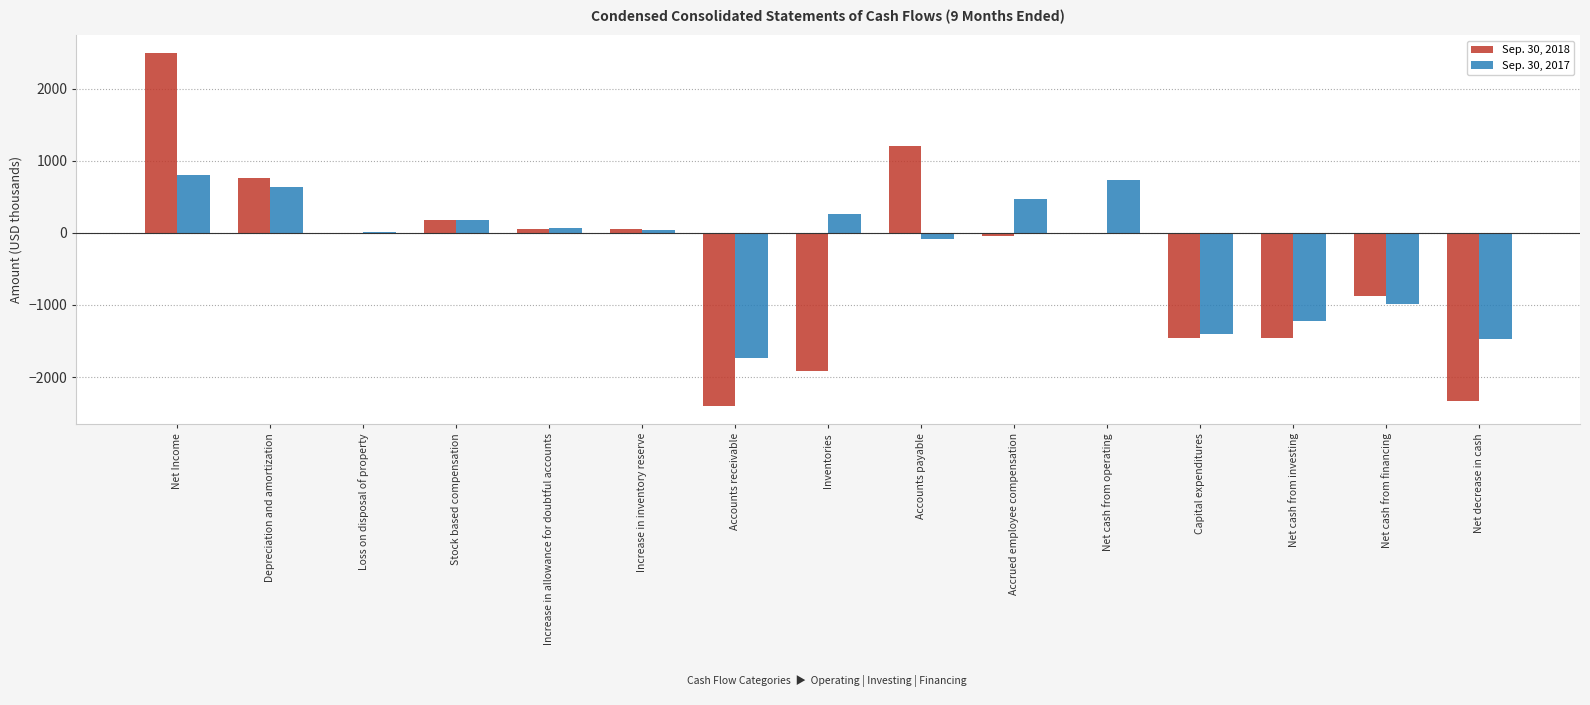

True or false: Sep. 30, 2017 has a value of -1221 at Net cash from investing.

True